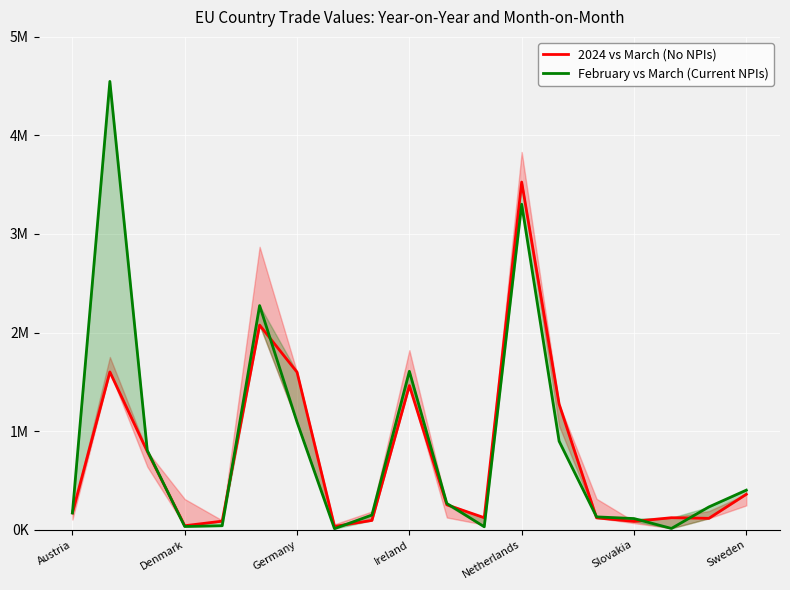

Reading right to left, what are all the values shown in this chart?

2024 vs March (No NPIs): 358725	114485	120743	83654	119328	1273806	3526950	120922	251999	1461383	93595	32289	1597559	2075473	85719	39493	793049	1600107	169668
February vs March (Current NPIs): 400457	230048	11791	112286	129160	896852	3301744	28848	265787	1606534	148108	9571	1090644	2273389	39259	31683	803119	4548234	168817